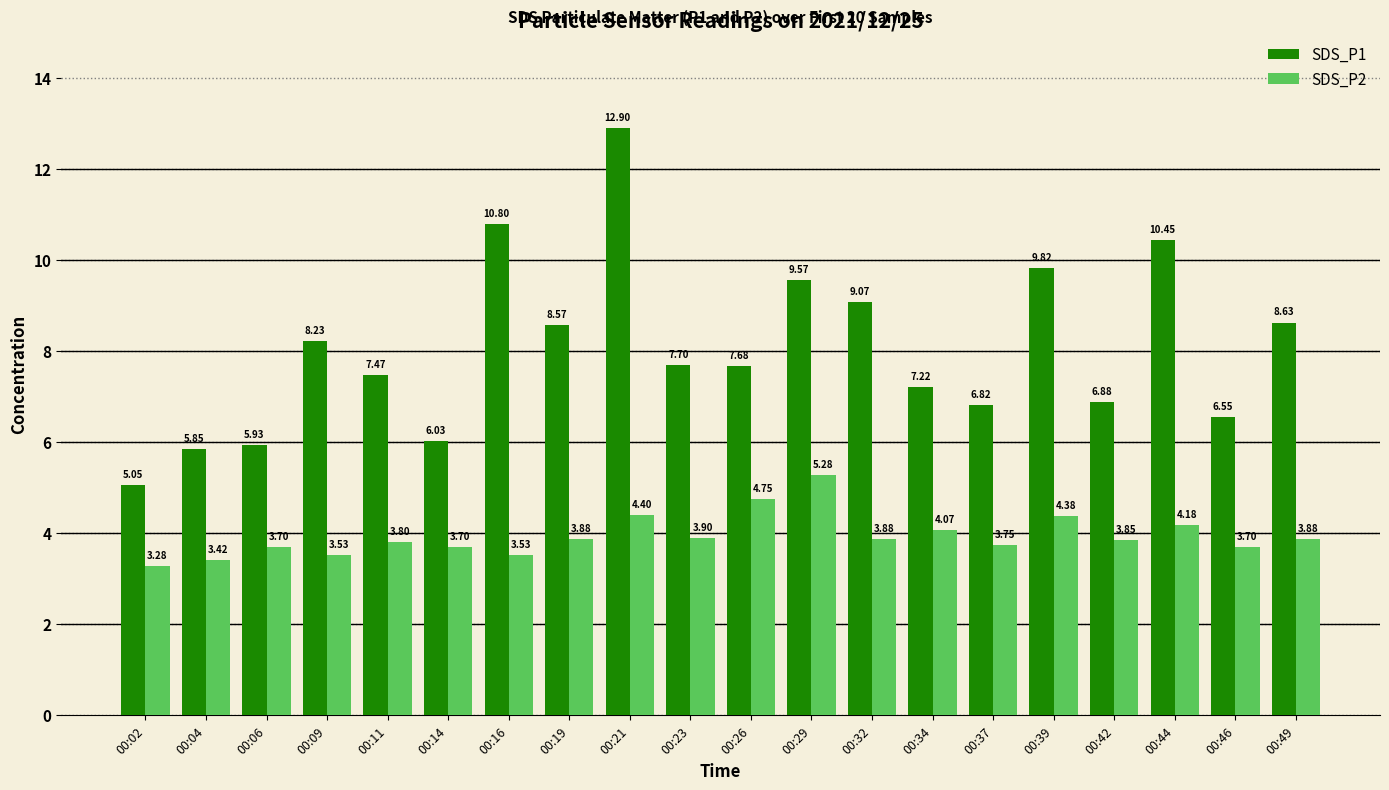

The value of SDS_P2 at 00:46 is 6.2. True or false?

False